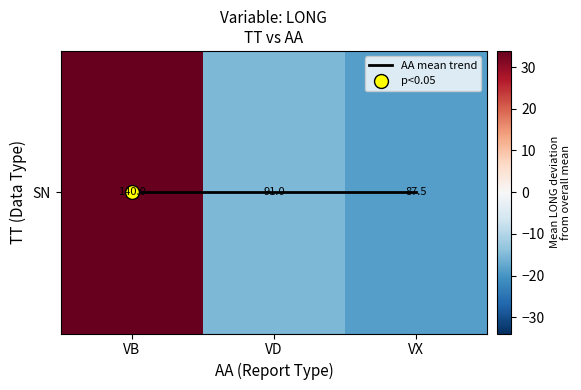

At how many categories does at least one series exceed 21?

1